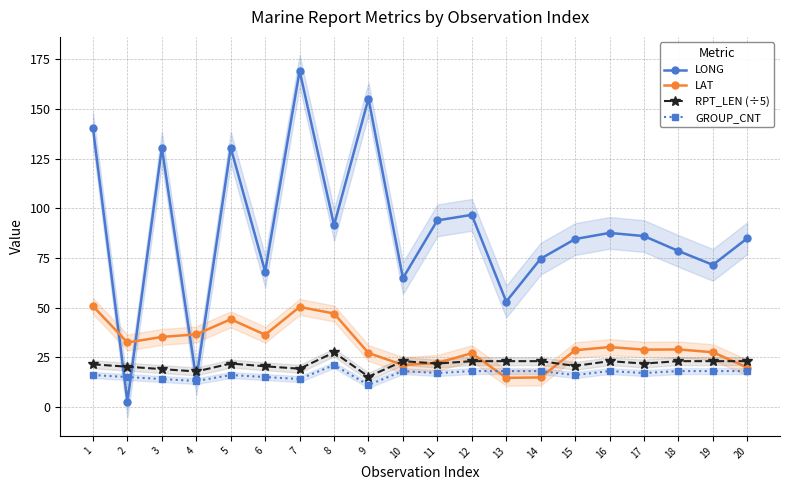

The value of LAT at 18 is 28.9. True or false?

True